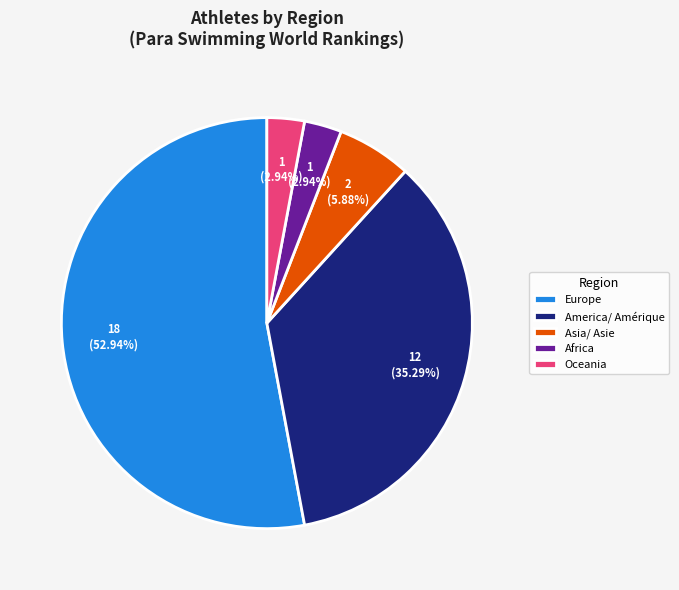

To the nearest percent, what is the combined percentage of America/ Amérique and Europe?

88%